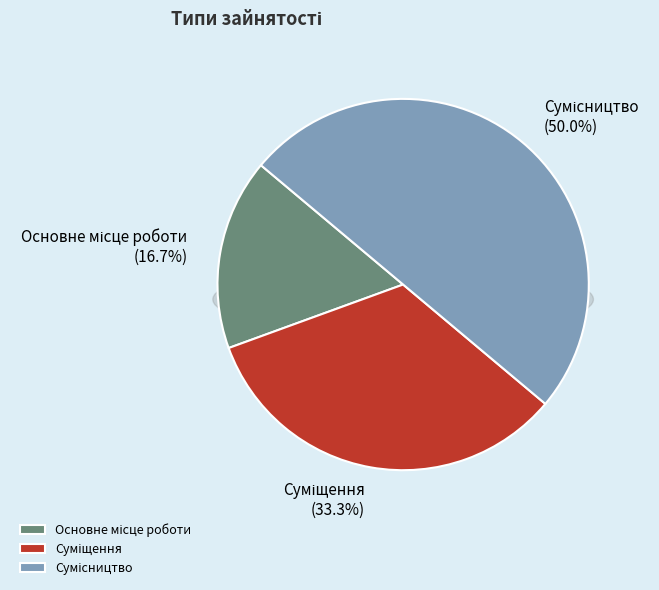

What is the change in value from Основне місце роботи to Сумісництво?

+2